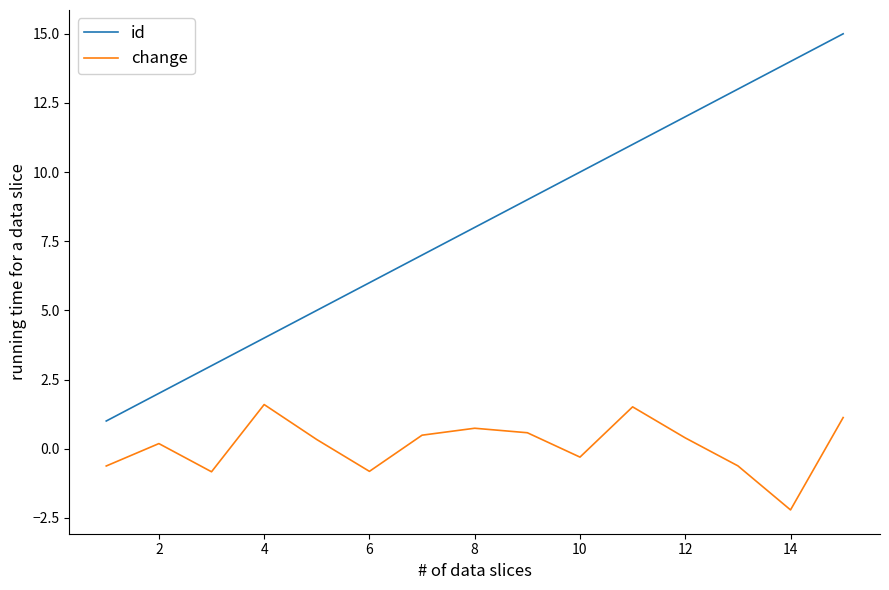

How many distinct data groups are displayed?

2